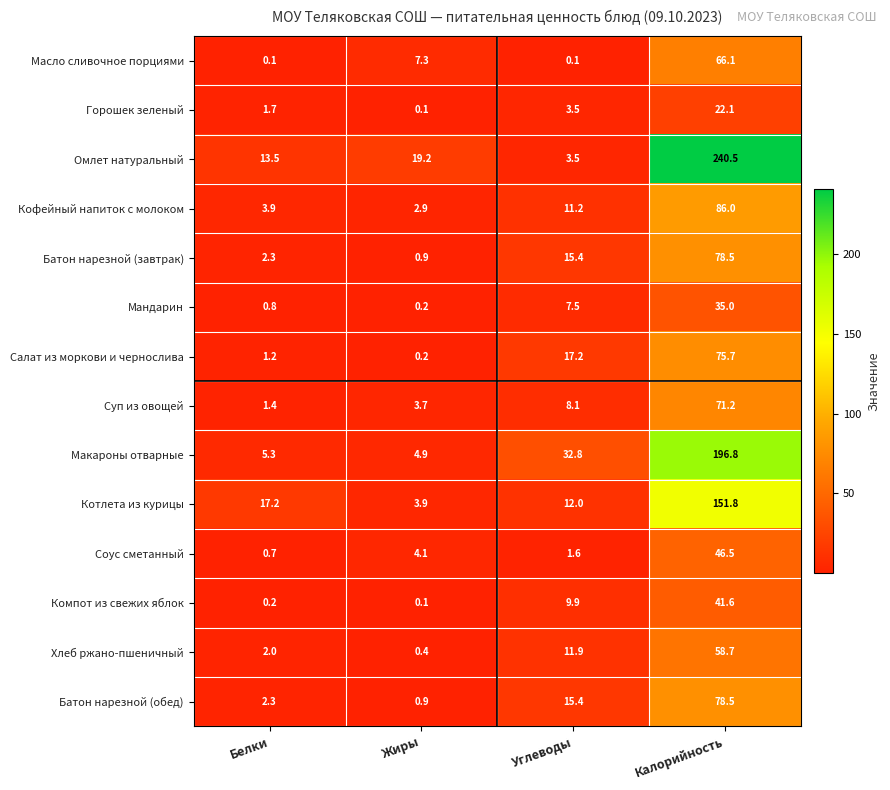

True or false: Омлет натуральный has a value of 3.5 at Углеводы.

True